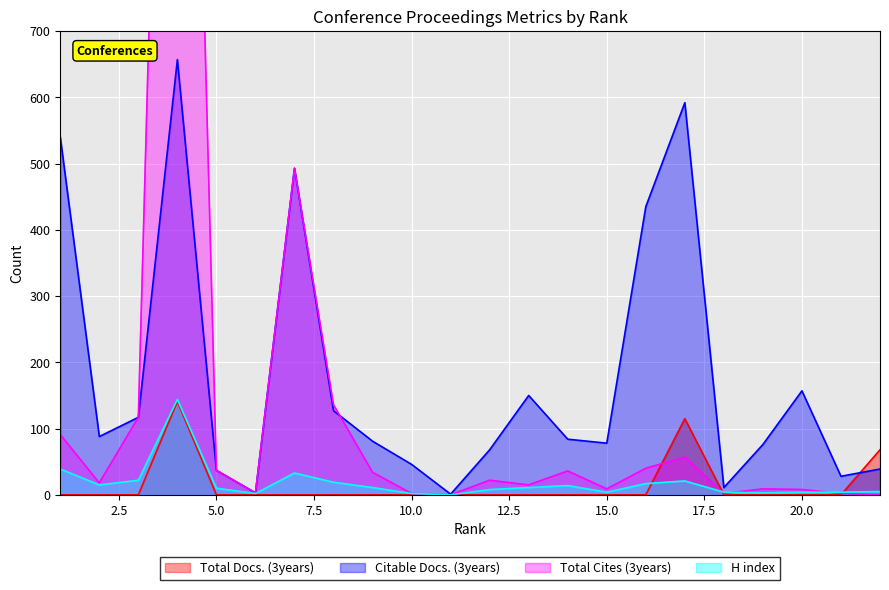

How many intersections are there between H index and Total Cites (3years)?

3